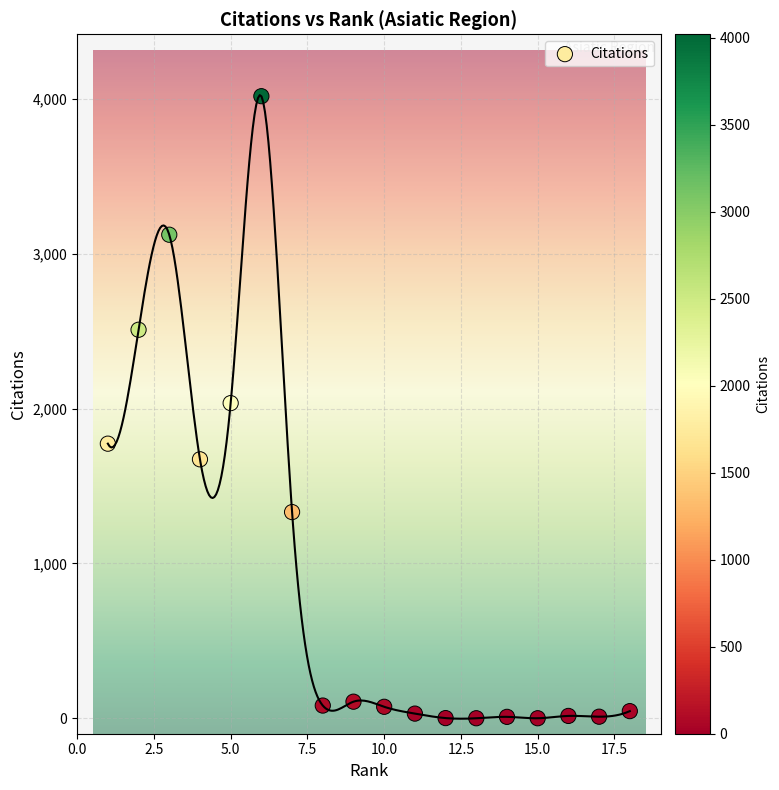

What is the range of Y values (max minus min)?

4019